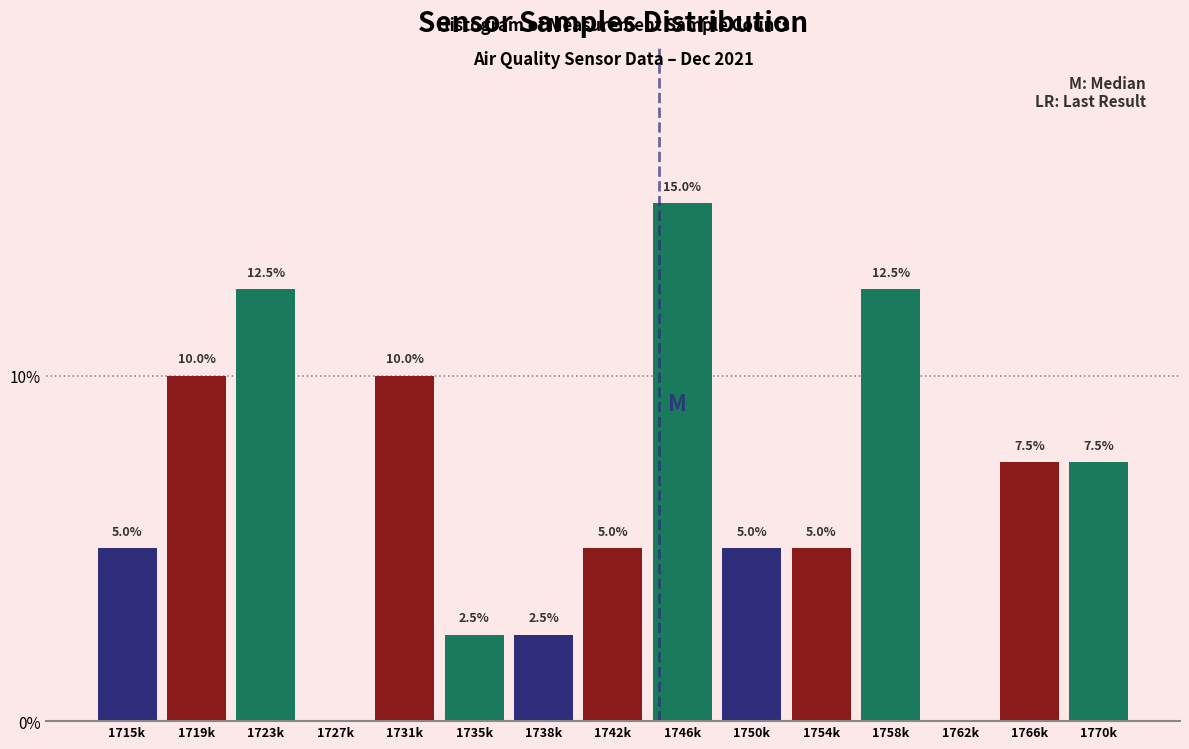

Reading left to right, list all the values displayed in this chart.

1715k=5.0	1719k=10.0	1723k=12.5	1727k=0.0	1731k=10.0	1735k=2.5	1738k=2.5	1742k=5.0	1746k=15.0	1750k=5.0	1754k=5.0	1758k=12.5	1762k=0.0	1766k=7.5	1770k=7.5